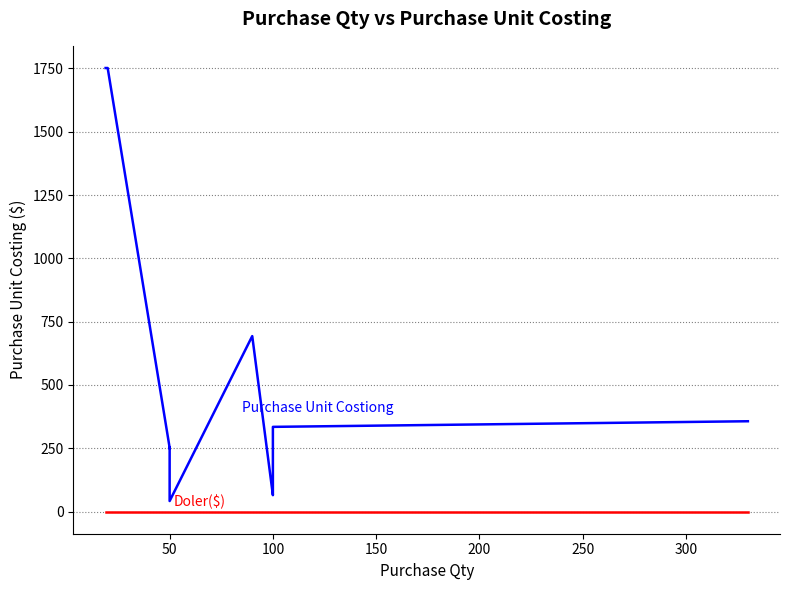

Which series has the widest spread of values?

Purchase Unit Costiong